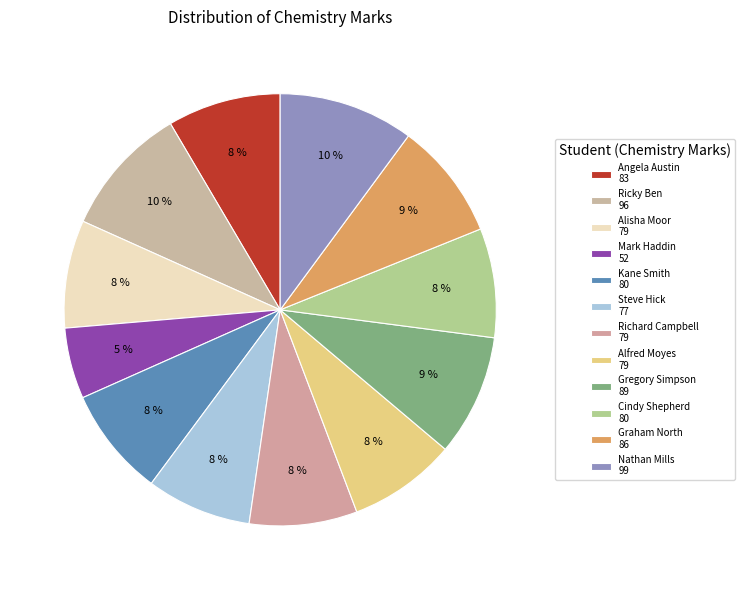

How many segments does this pie chart have?

12